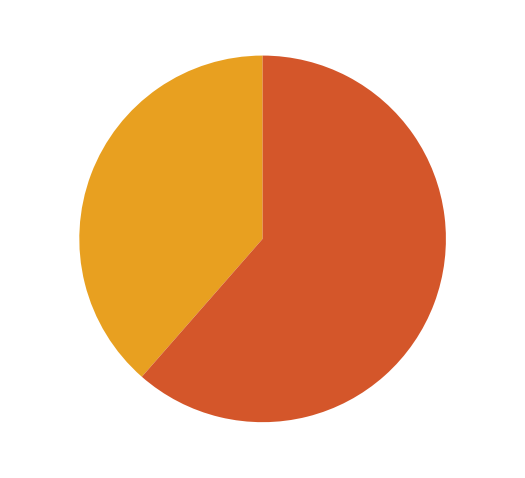

What portion of the pie excludes 143257?

61.4%